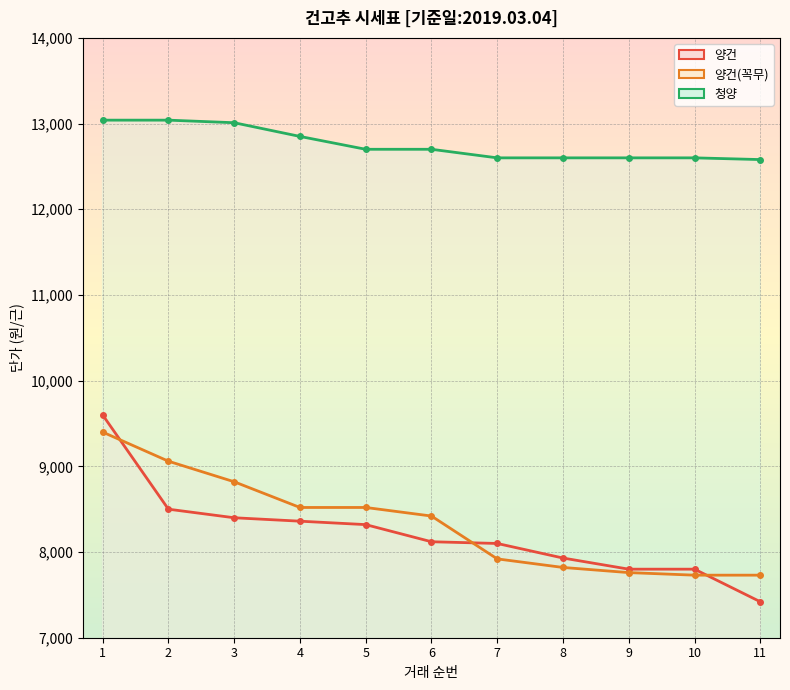

What is the value of the 양건(꼭무) point at the 5th from the left?

8520